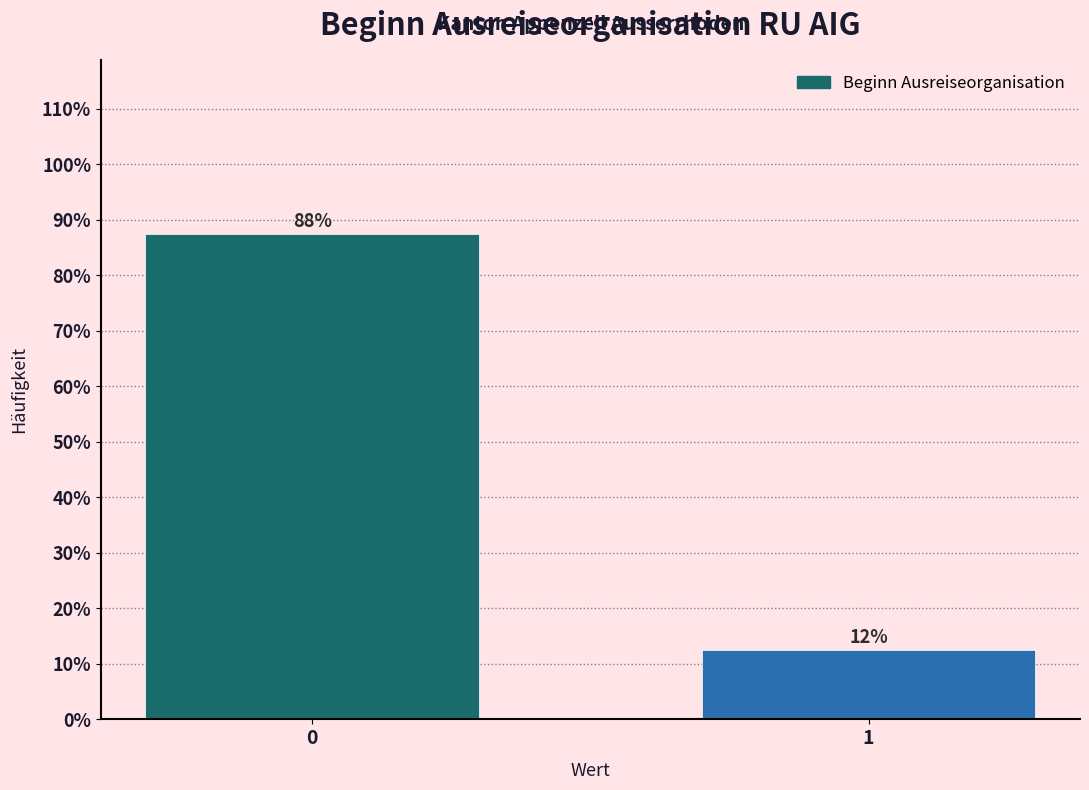

How many bars are there in total?

2